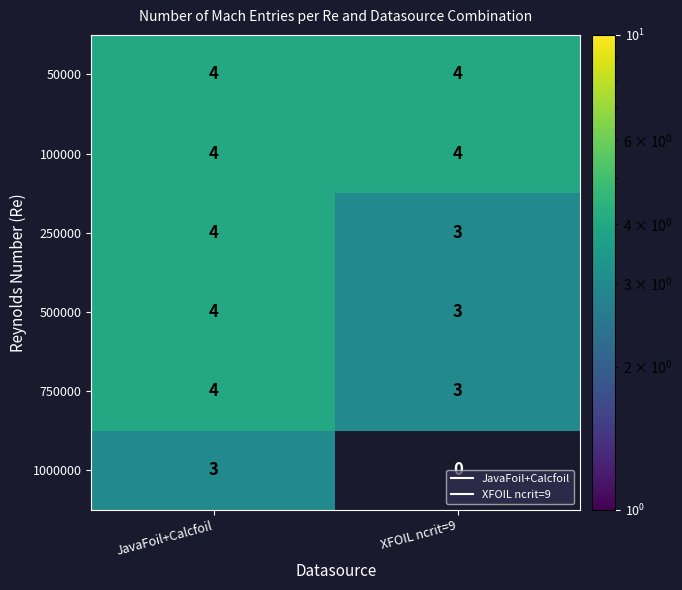

Rank the categories by 100000 value from highest to lowest.

JavaFoil+Calcfoil, XFOIL ncrit=9